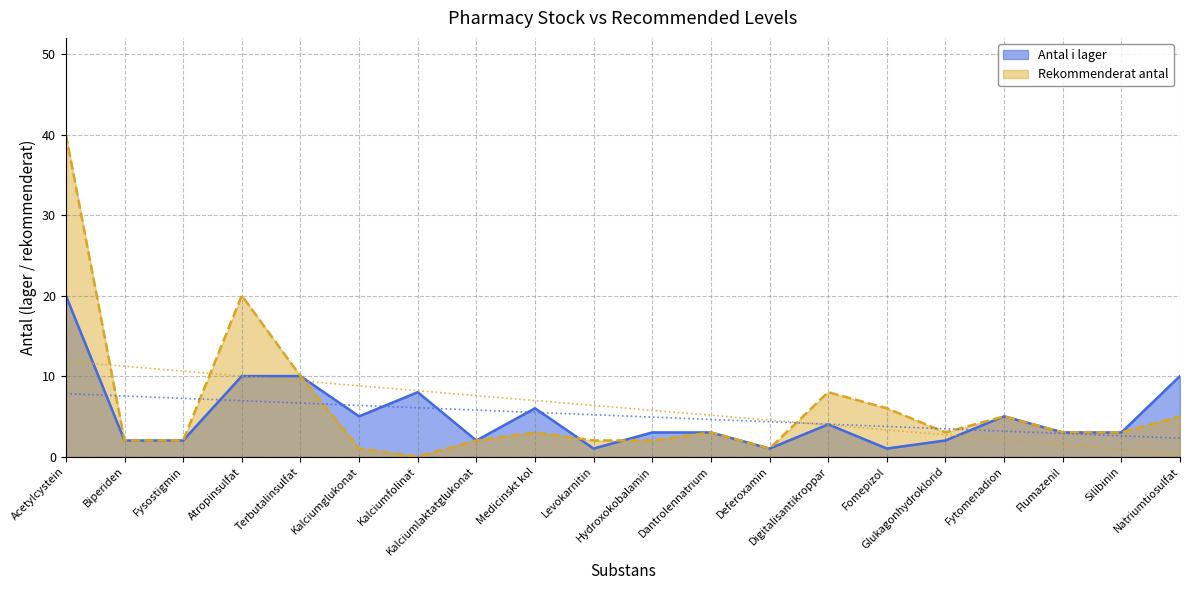

Reading right to left, list all the values displayed in this chart.

Antal i lager: Natriumtiosulfat=10	Silibinin=3	Flumazenil=3	Fytomenadion=5	Glukagonhydroklorid=2	Fomepizol=1	Digitalisantikroppar=4	Deferoxamin=1	Dantrolennatrium=3	Hydroxokobalamin=3	Levokarnitin=1	Medicinskt kol=6	Kalciumlaktatglukonat=2	Kalciumfolinat=8	Kalciumglukonat=5	Terbutalinsulfat=10	Atropinsulfat=10	Fysostigmin=2	Biperiden=2	Acetylcystein=20
Rekommenderat antal: Natriumtiosulfat=5	Silibinin=3	Flumazenil=3	Fytomenadion=5	Glukagonhydroklorid=3	Fomepizol=6	Digitalisantikroppar=8	Deferoxamin=1	Dantrolennatrium=3	Hydroxokobalamin=2	Levokarnitin=2	Medicinskt kol=3	Kalciumlaktatglukonat=2	Kalciumfolinat=0	Kalciumglukonat=1	Terbutalinsulfat=10	Atropinsulfat=20	Fysostigmin=2	Biperiden=2	Acetylcystein=40